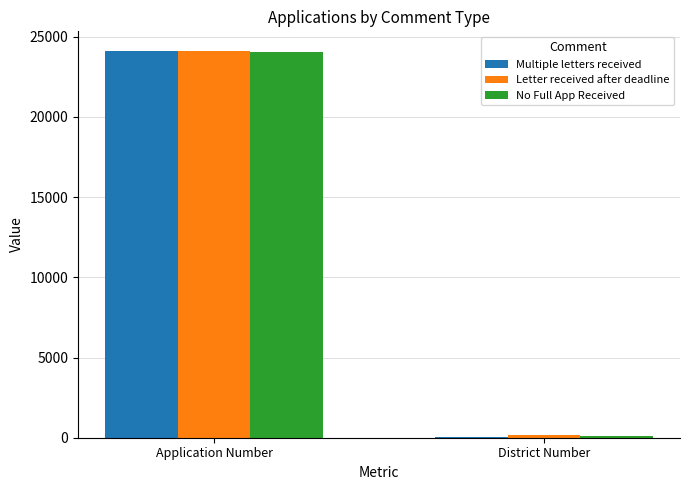

At which category is the sum across all series the highest?

Application Number